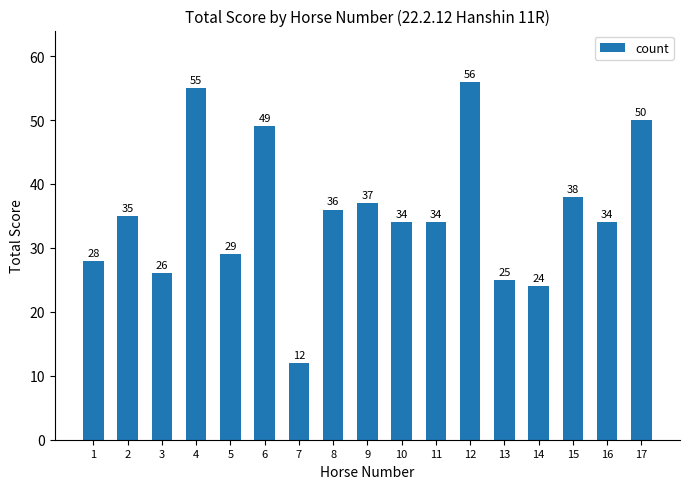

What is the sum of all values?

602